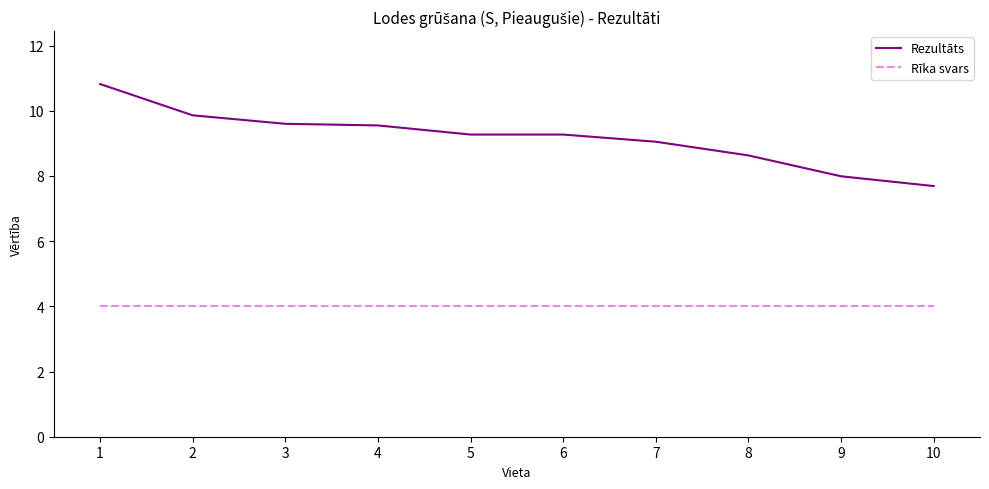

The value of Rīka svars at 4 is 4.0. True or false?

True